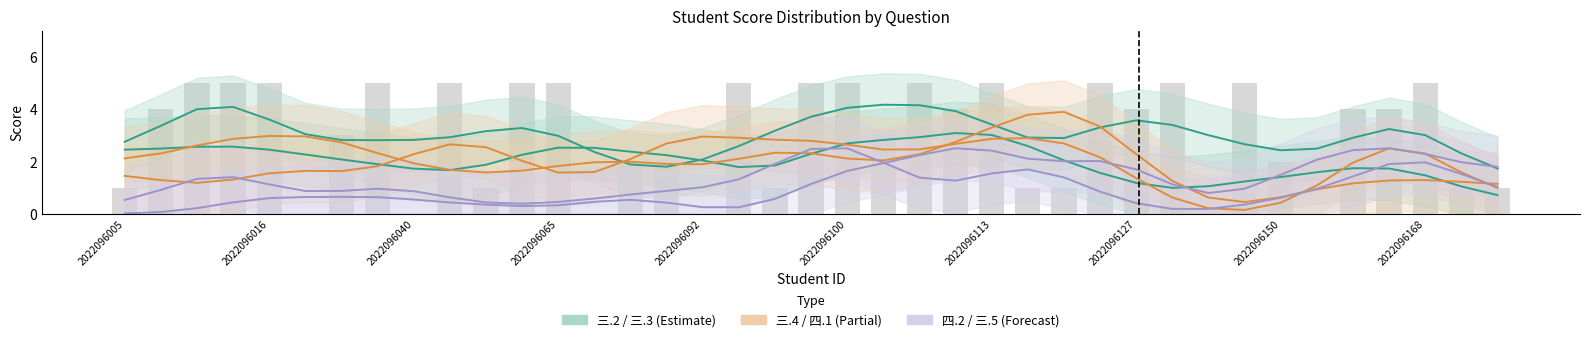

At which category is the sum across all series the highest?

2022096100